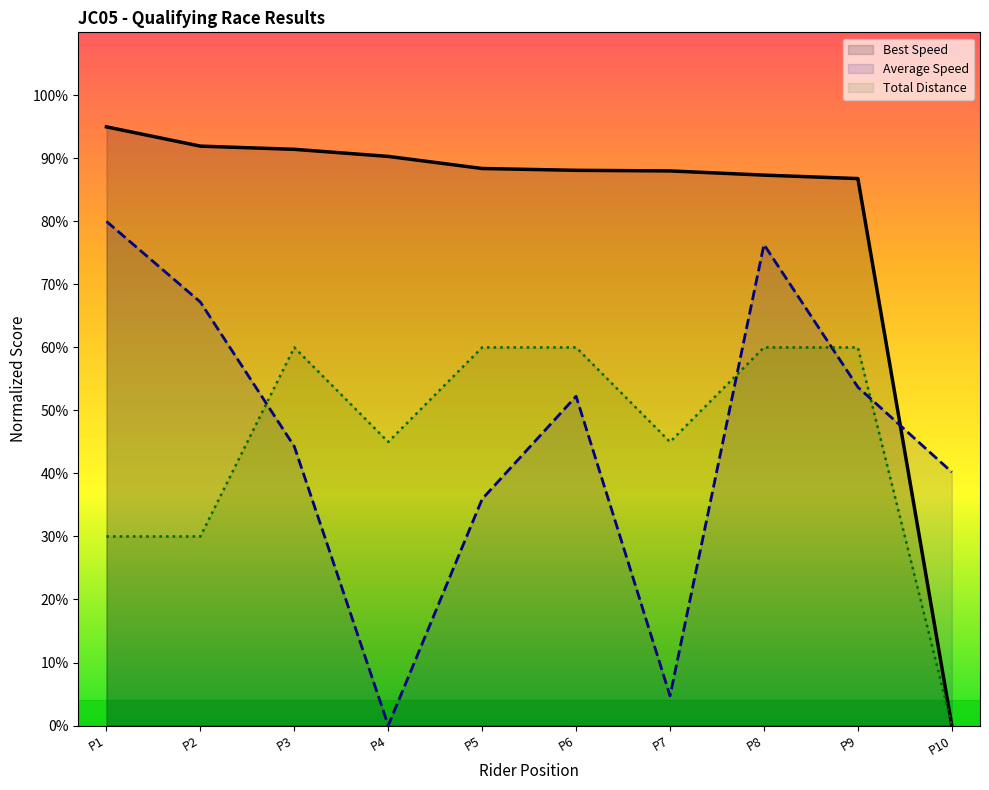

True or false: Average Speed and Total Laps intersect in this chart.

True